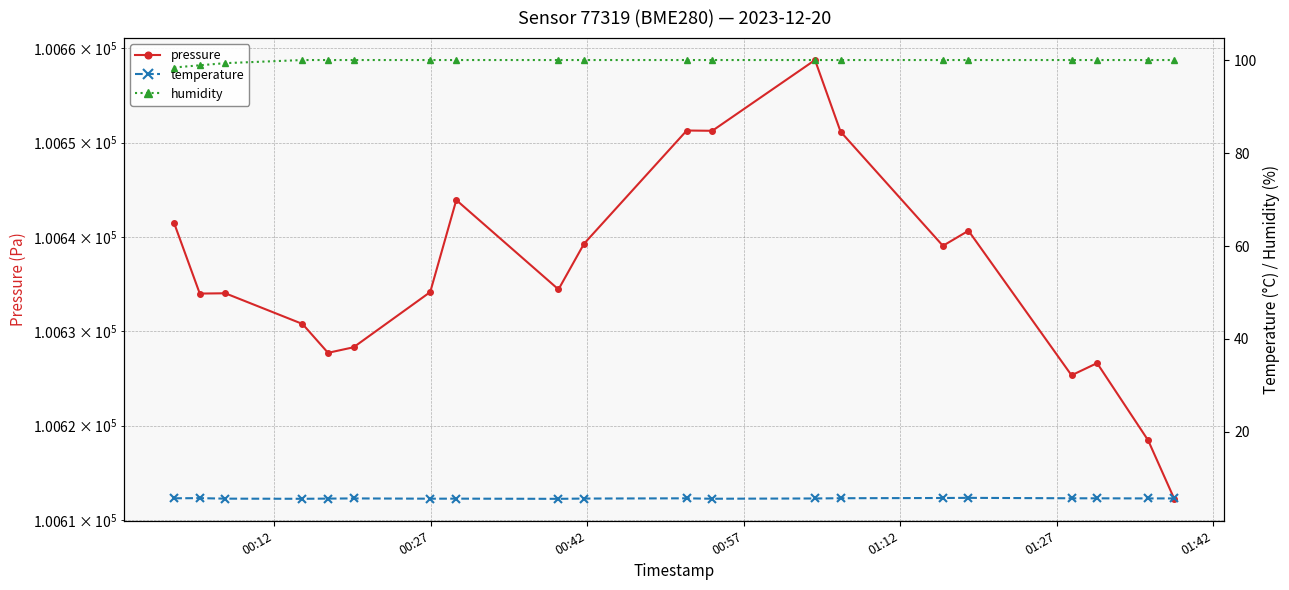

Count the humidity values in the range 100 to 101.

17